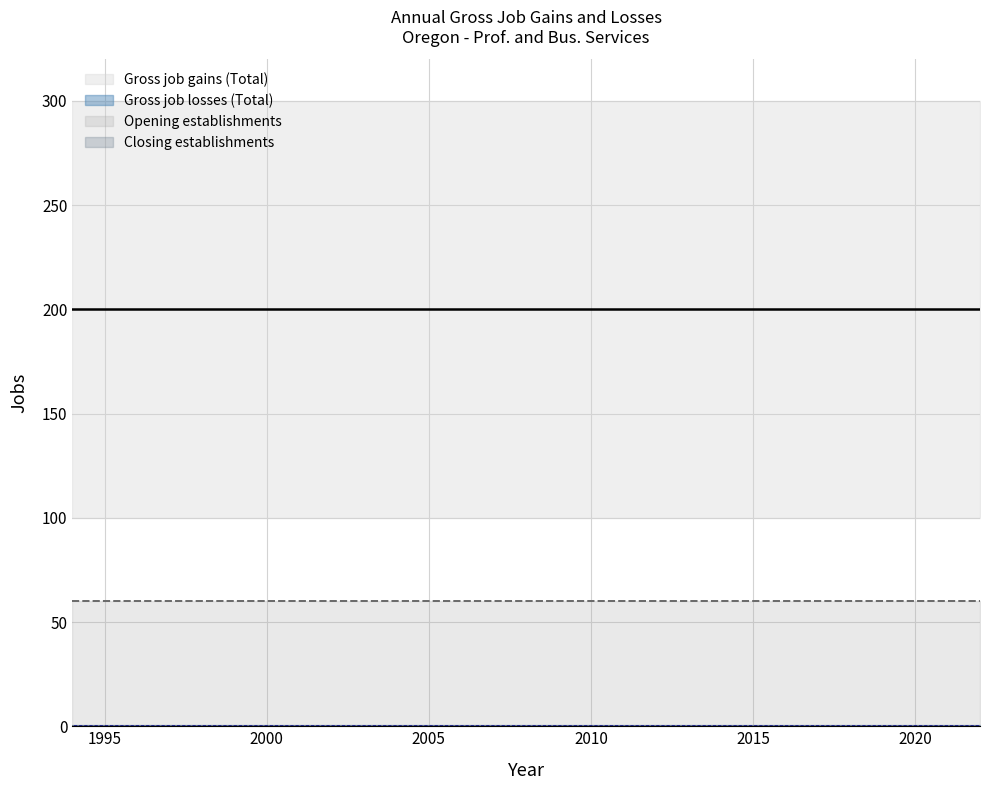

At which label does Opening establishments reach its peak?

1994